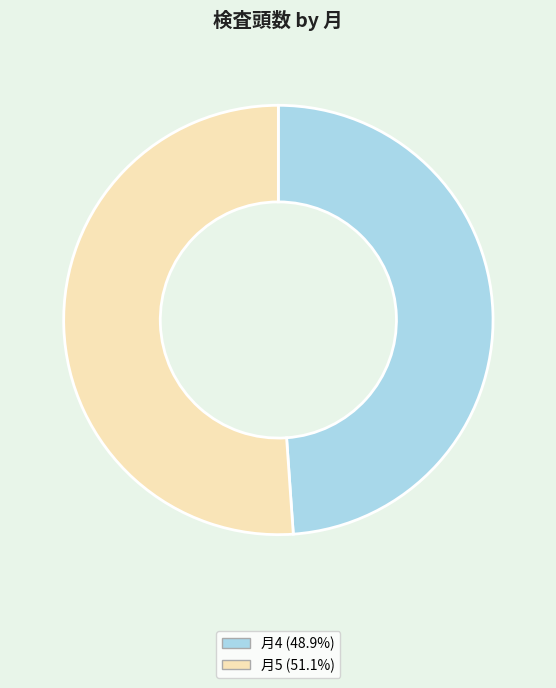

Is the sum of 月4 (48.9%) and 月5 (51.1%) greater than half?

Yes